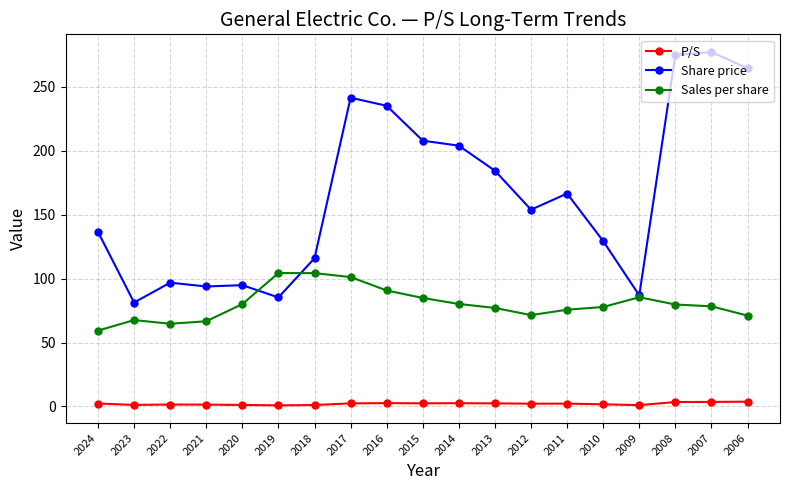

At which category does Share price reach its first local valley?

2023